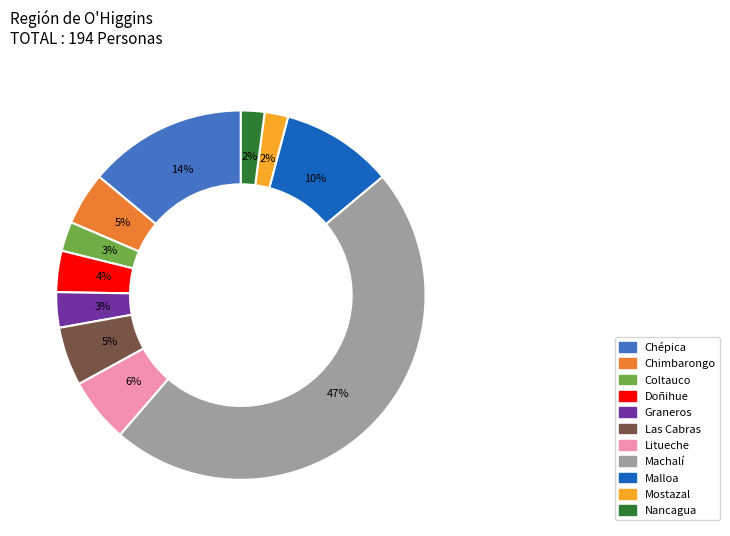

To the nearest percent, what is the combined percentage of Nancagua and Chépica?

16%